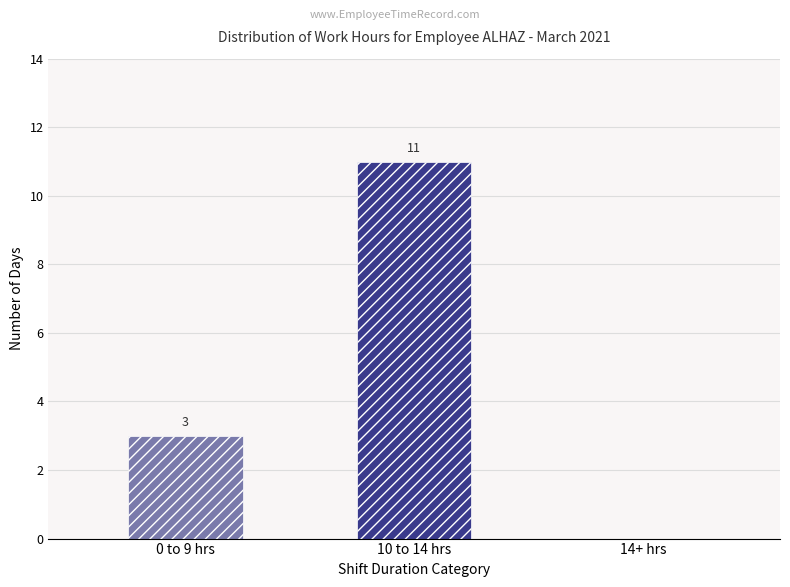

Count the number of categories in the chart.

3